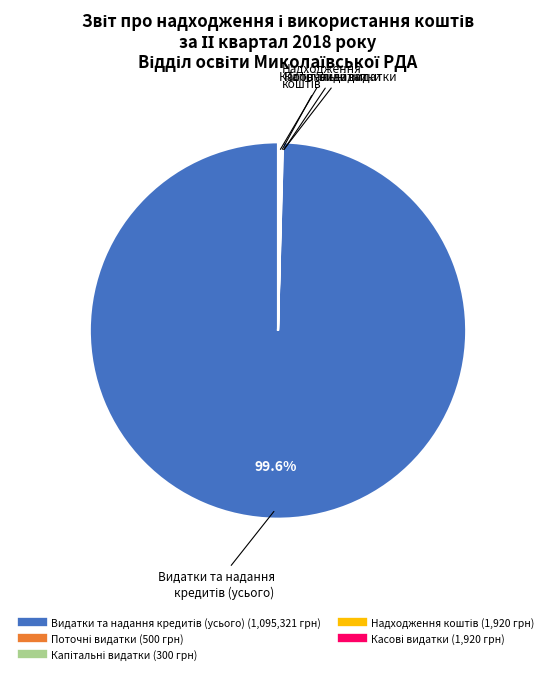

Does any single category account for the majority?

Yes